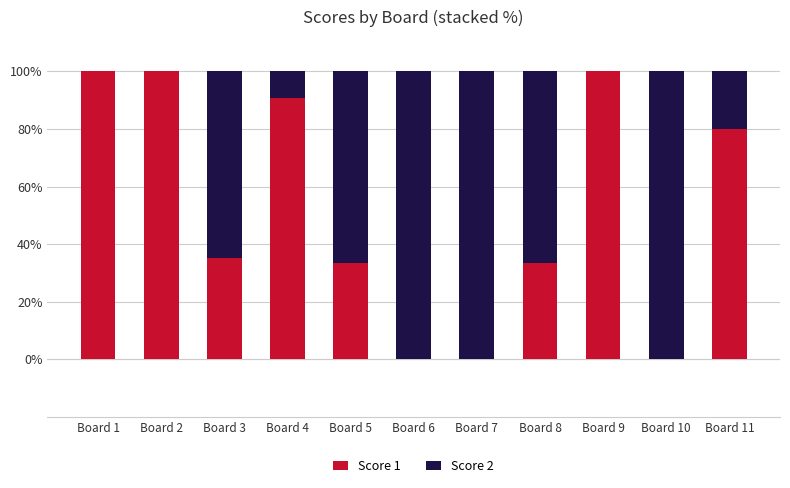

Is it true that Score 1 equals 90.9 at Board 4?

True